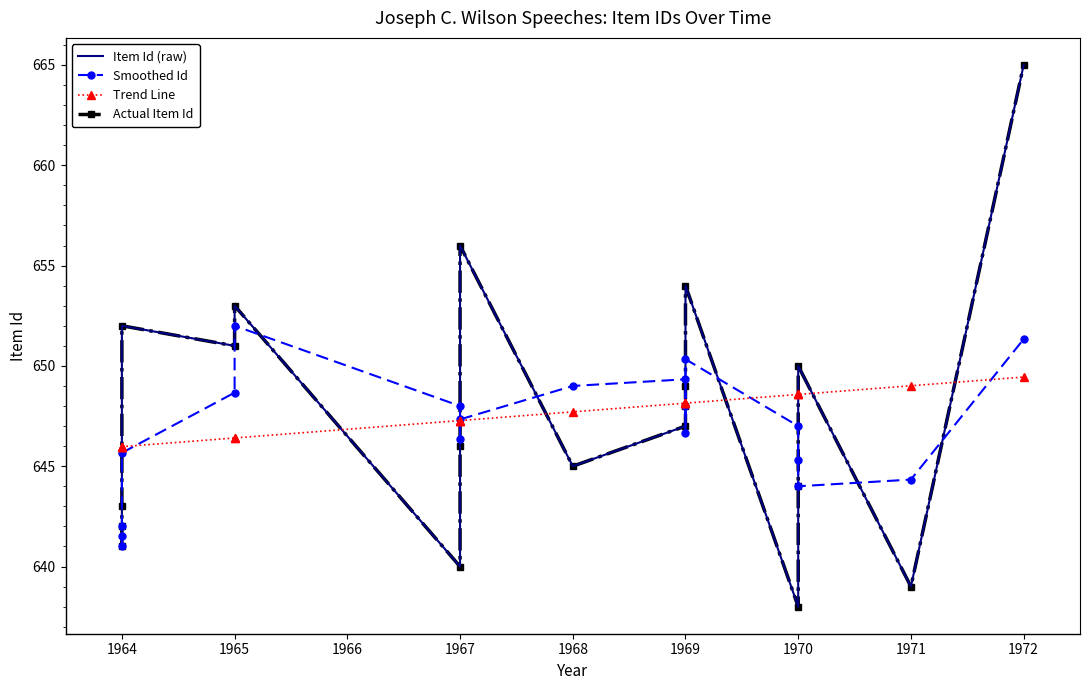

What is the value of the Item Id (raw) point at the 3rd from the left?

641.0